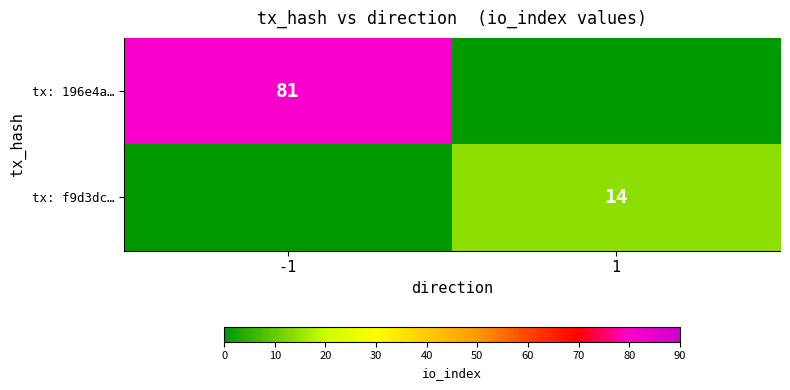

True or false: tx: 196e4a… has a value of 23 at -1.

False